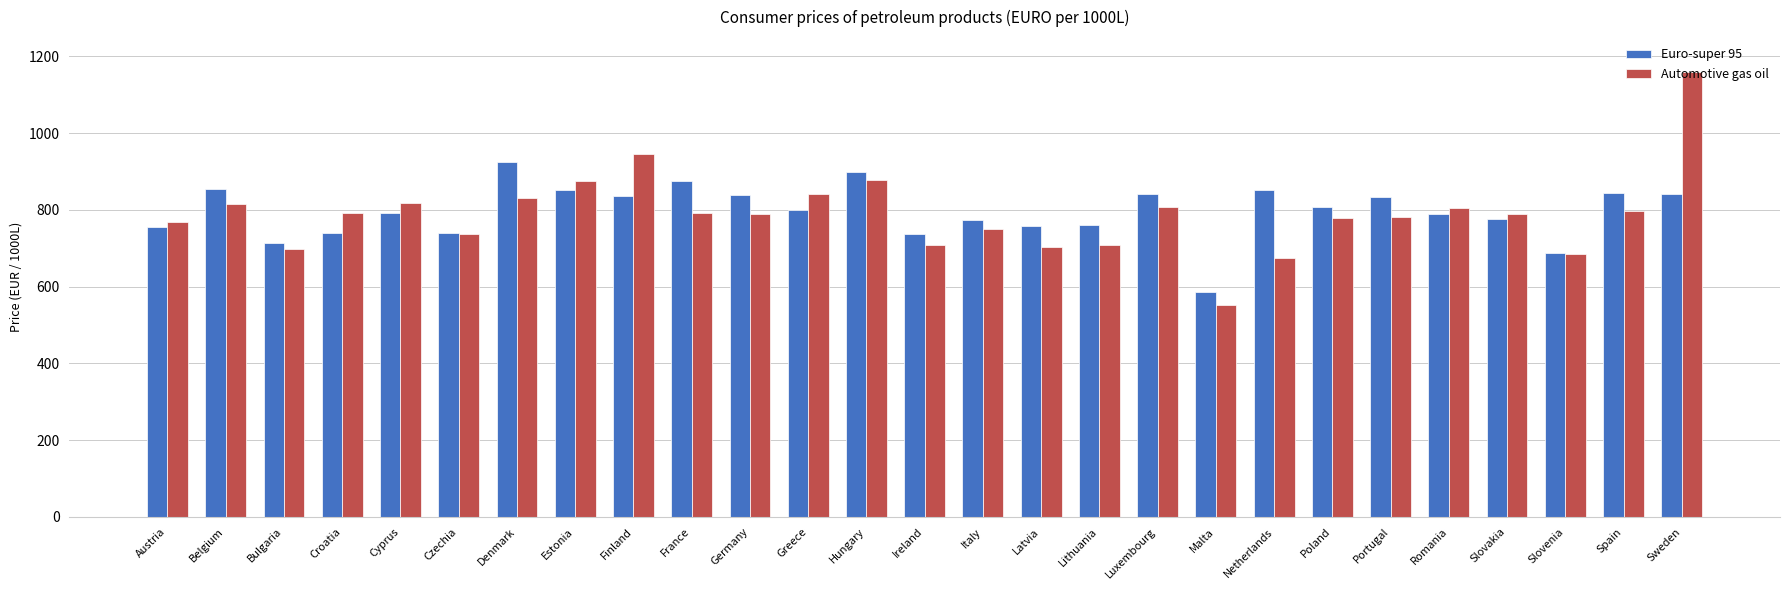

Is the value of Automotive gas oil at Malta greater than the value of Euro-super 95 at Croatia?

No